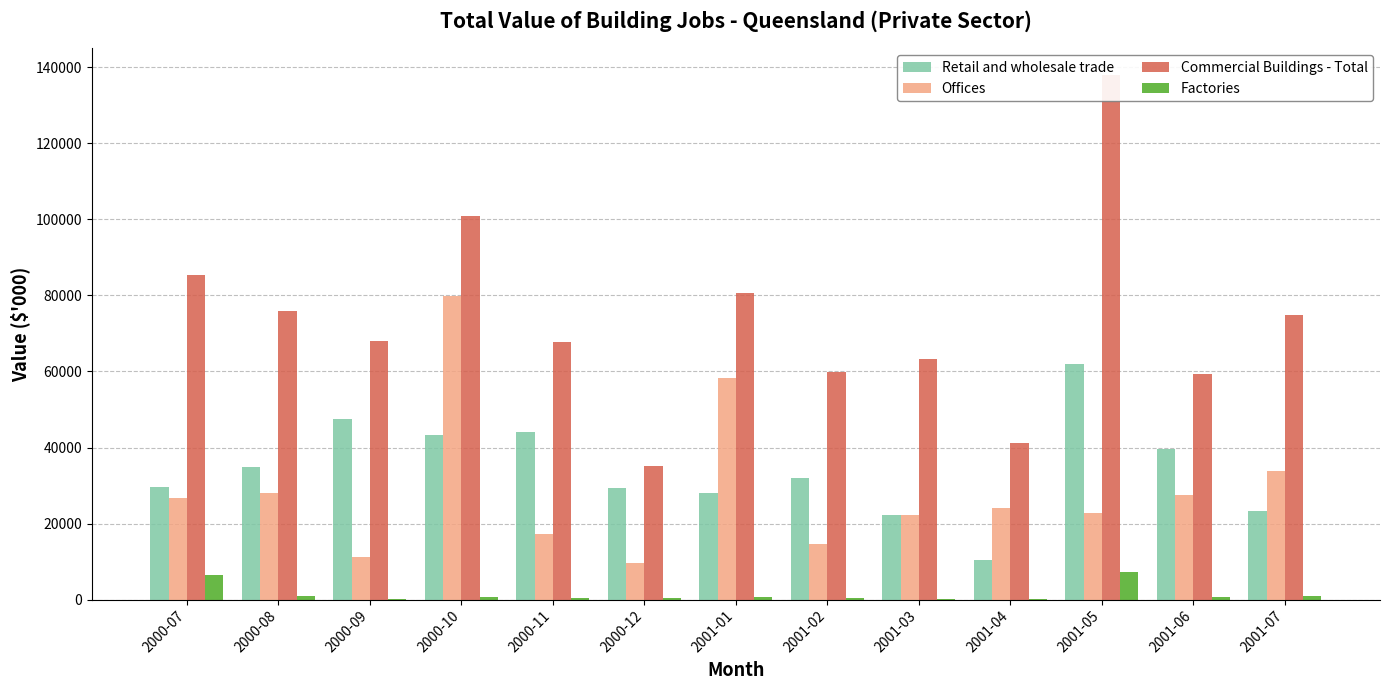

Reading left to right, list all the values displayed in this chart.

Retail and wholesale trade: 2000-07=29647	2000-08=34768	2000-09=47428	2000-10=43251	2000-11=44038	2000-12=29394	2001-01=27944	2001-02=31894	2001-03=22294	2001-04=10429	2001-05=61860	2001-06=39735	2001-07=23311
Offices: 2000-07=26707	2000-08=27912	2000-09=11198	2000-10=79774	2000-11=17231	2000-12=9537	2001-01=58418	2001-02=14544	2001-03=22249	2001-04=24065	2001-05=22890	2001-06=27430	2001-07=33723
Commercial Buildings - Total: 2000-07=85373	2000-08=75953	2000-09=67899	2000-10=100808	2000-11=67888	2000-12=35251	2001-01=80528	2001-02=59918	2001-03=63259	2001-04=41182	2001-05=138125	2001-06=59436	2001-07=74773
Factories: 2000-07=6370	2000-08=824	2000-09=64	2000-10=720	2000-11=493	2000-12=384	2001-01=806	2001-02=333	2001-03=267	2001-04=209	2001-05=7318	2001-06=624	2001-07=1035